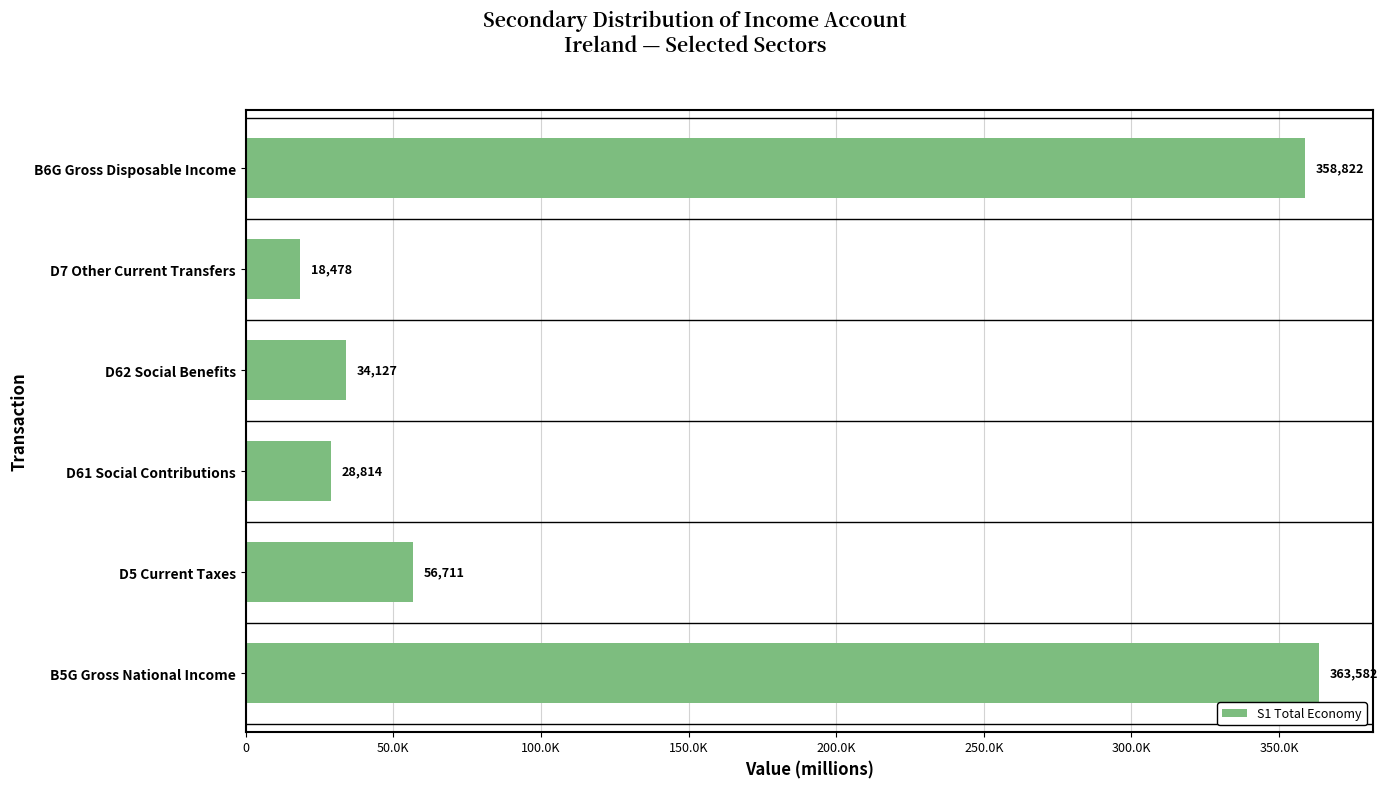

Does the chart contain any negative values?

No